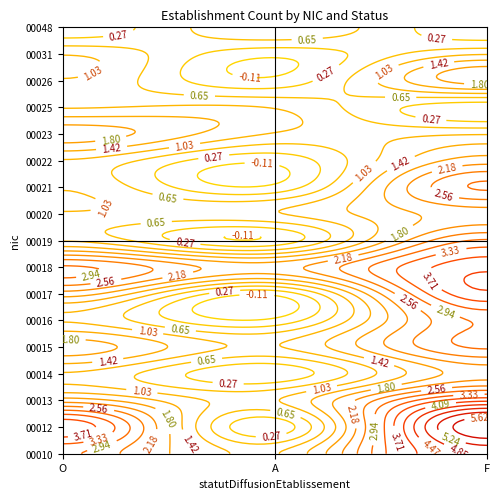

Reading left to right, transcribe all the data shown in this chart.

00010: O=3	A=1	F=5
00012: O=4	A=0	F=6
00013: O=2	A=1	F=4
00014: O=1	A=0	F=2
00015: O=2	A=1	F=3
00016: O=1	A=0	F=3
00017: O=2	A=0	F=4
00018: O=3	A=2	F=4
00019: O=1	A=0	F=3
00020: O=1	A=1	F=2
00021: O=1	A=0	F=3
00022: O=1	A=0	F=2
00023: O=2	A=1	F=1
00025: O=1	A=1	F=0
00026: O=1	A=0	F=2
00031: O=1	A=0	F=1
00048: O=0	A=1	F=0